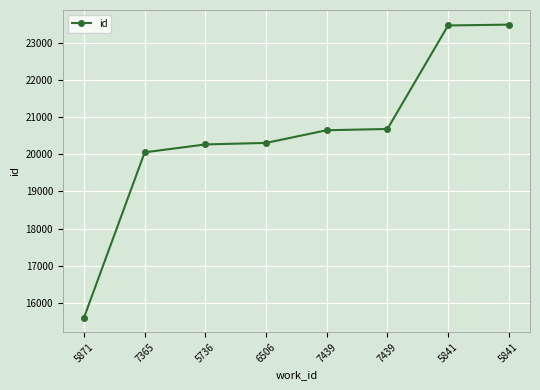

How many lines are shown in the chart?

1